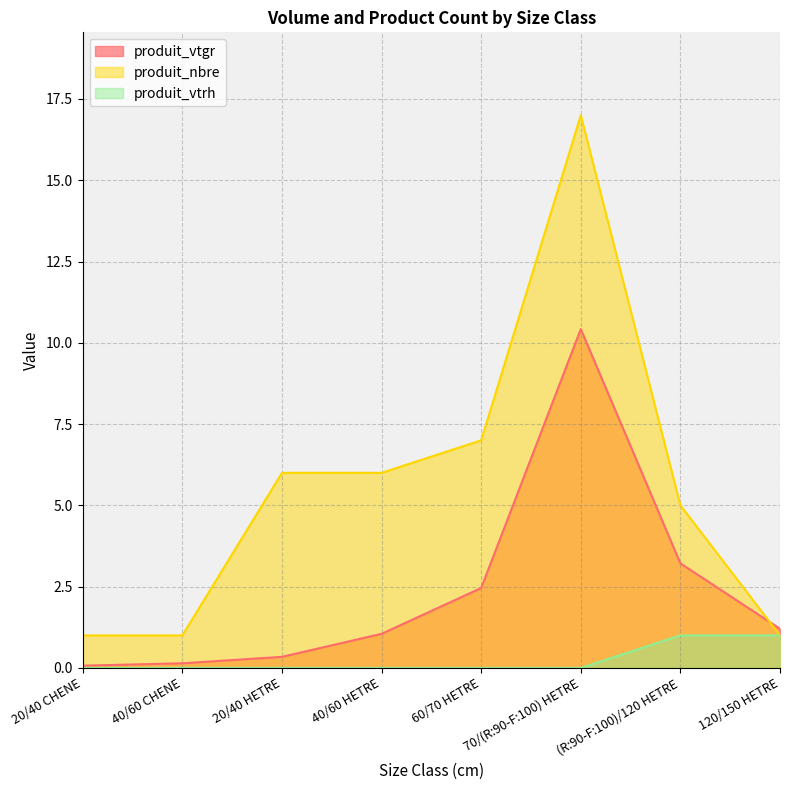

List the series in order of their peak value, lowest first.

produit_vtrh, produit_vtgr, produit_nbre